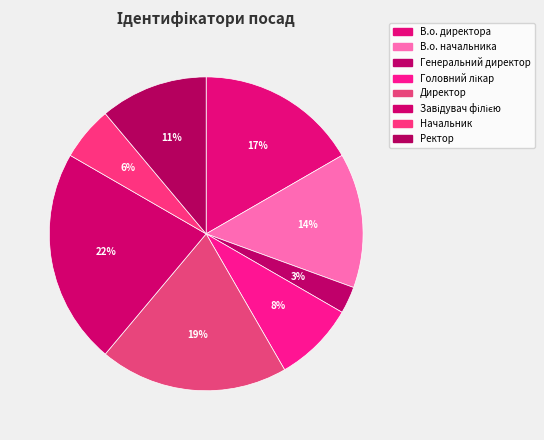

To the nearest percent, what portion does Начальник represent?

6%